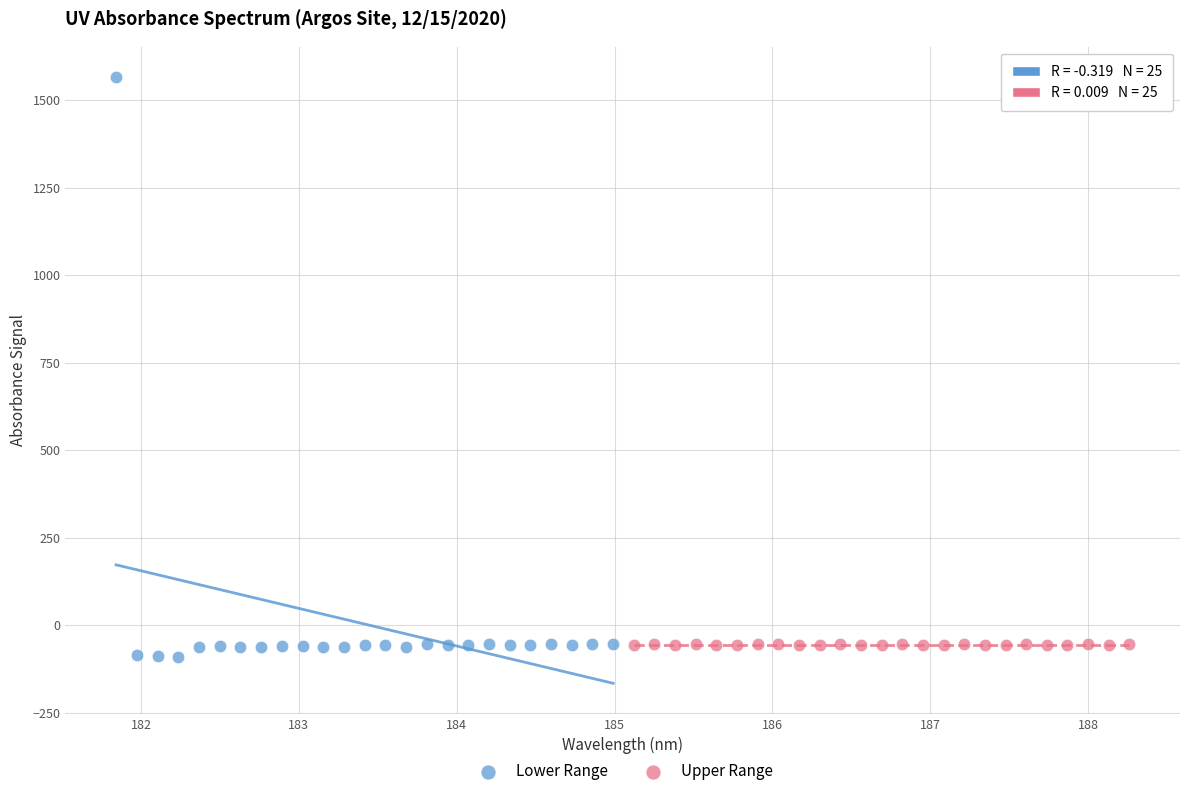

Which series has the largest Y range (max minus min)?

Lower Range